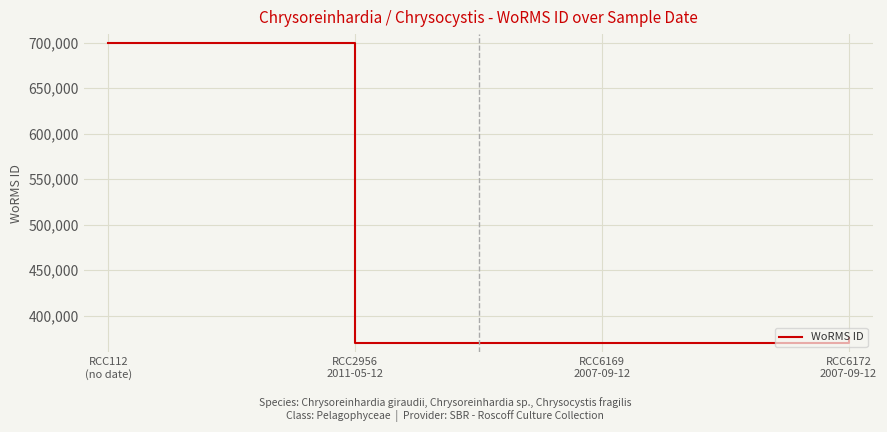

What is the sum of the values at RCC112
(no date) and RCC2956
2011-05-12?

1068891